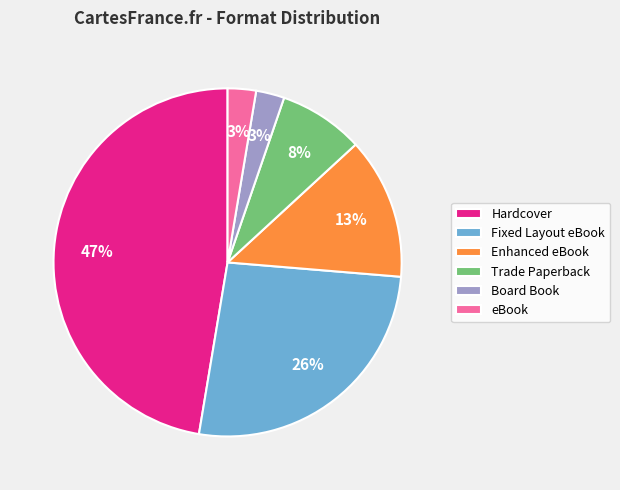

How many segments does this pie chart have?

6